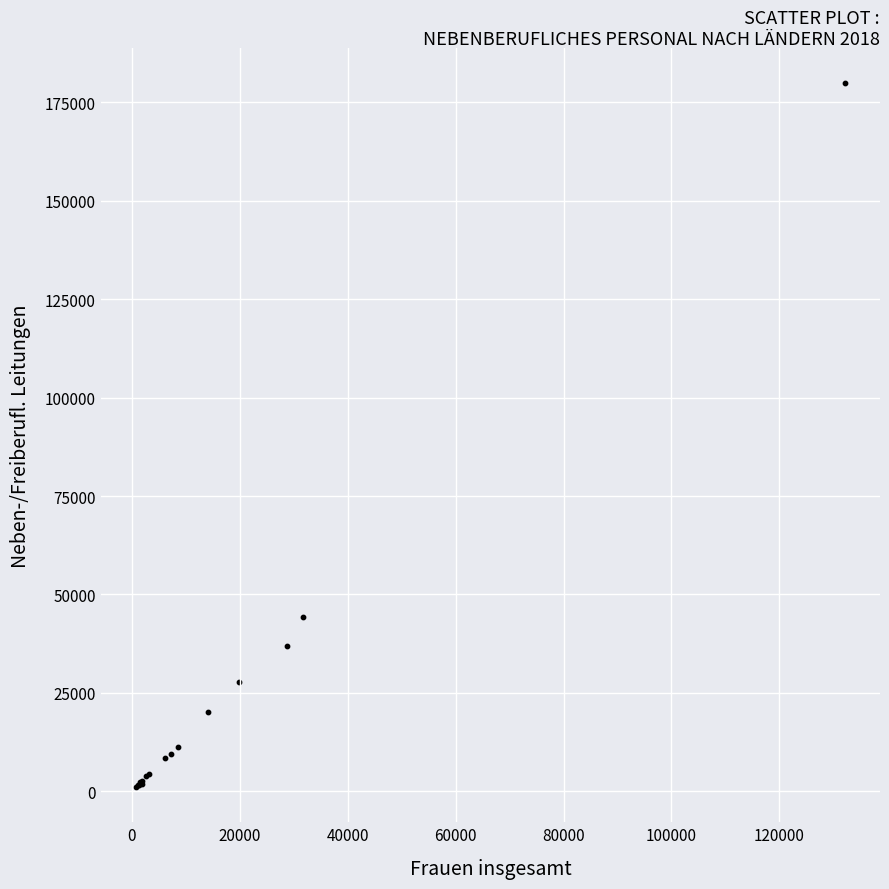

What Y value in the scatter plot is closest to 90504?

44304